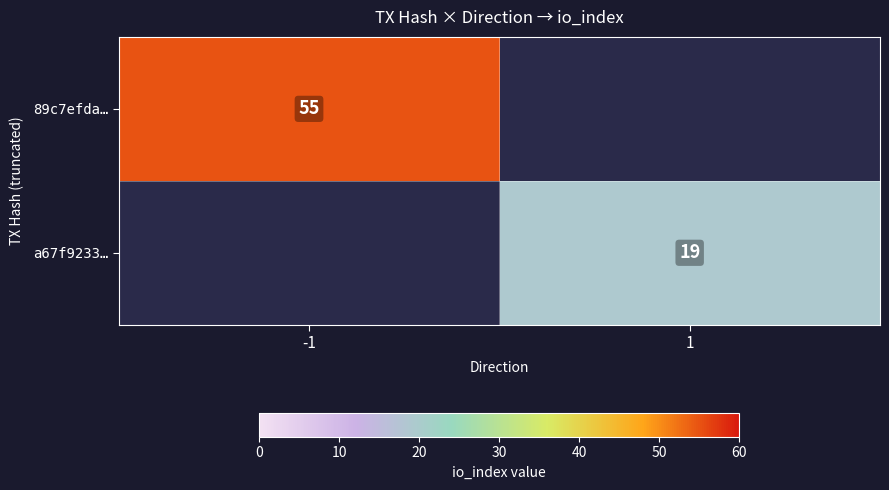

Is it true that a67f9233… equals 19 at 1?

True